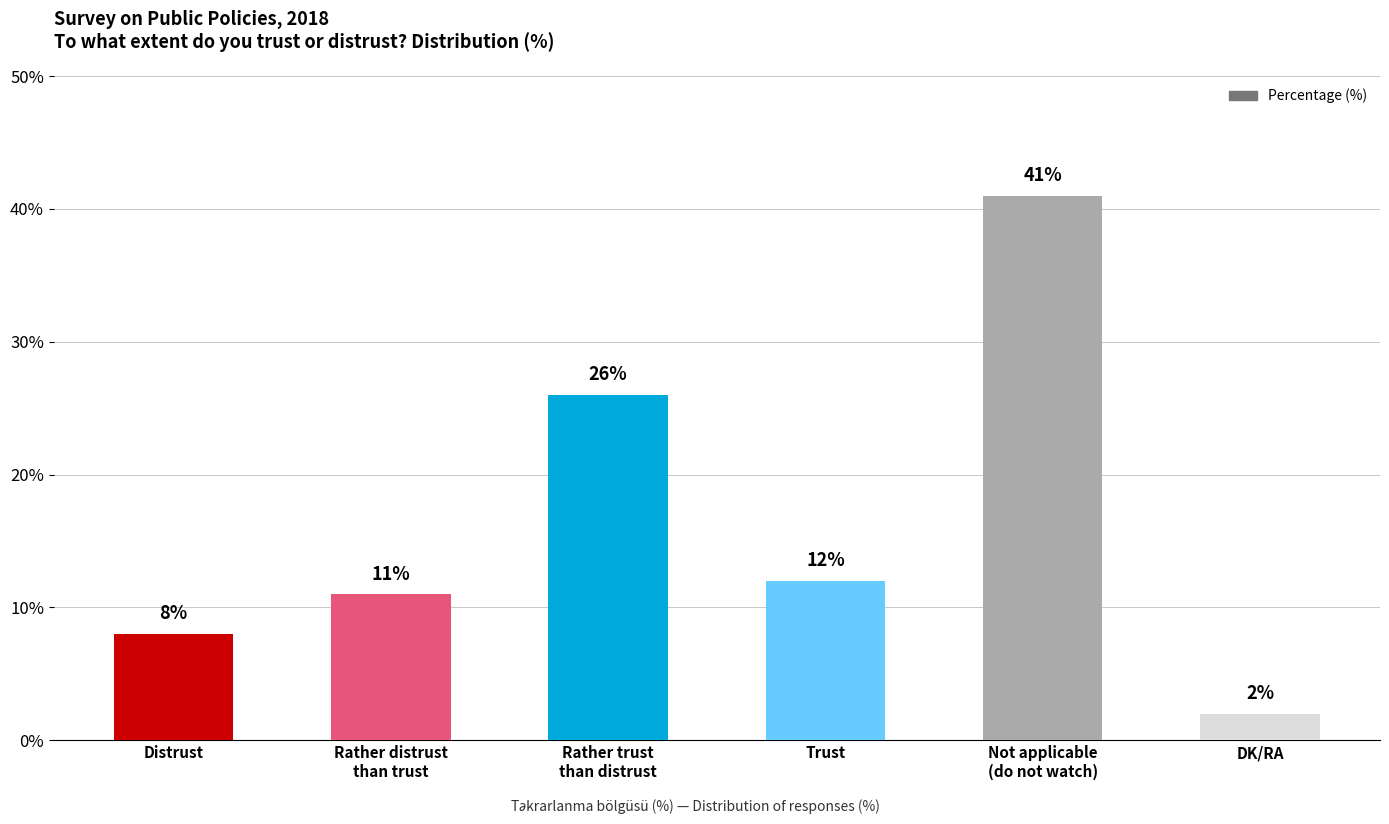

What is the change in value from Trust to DK/RA?

-10